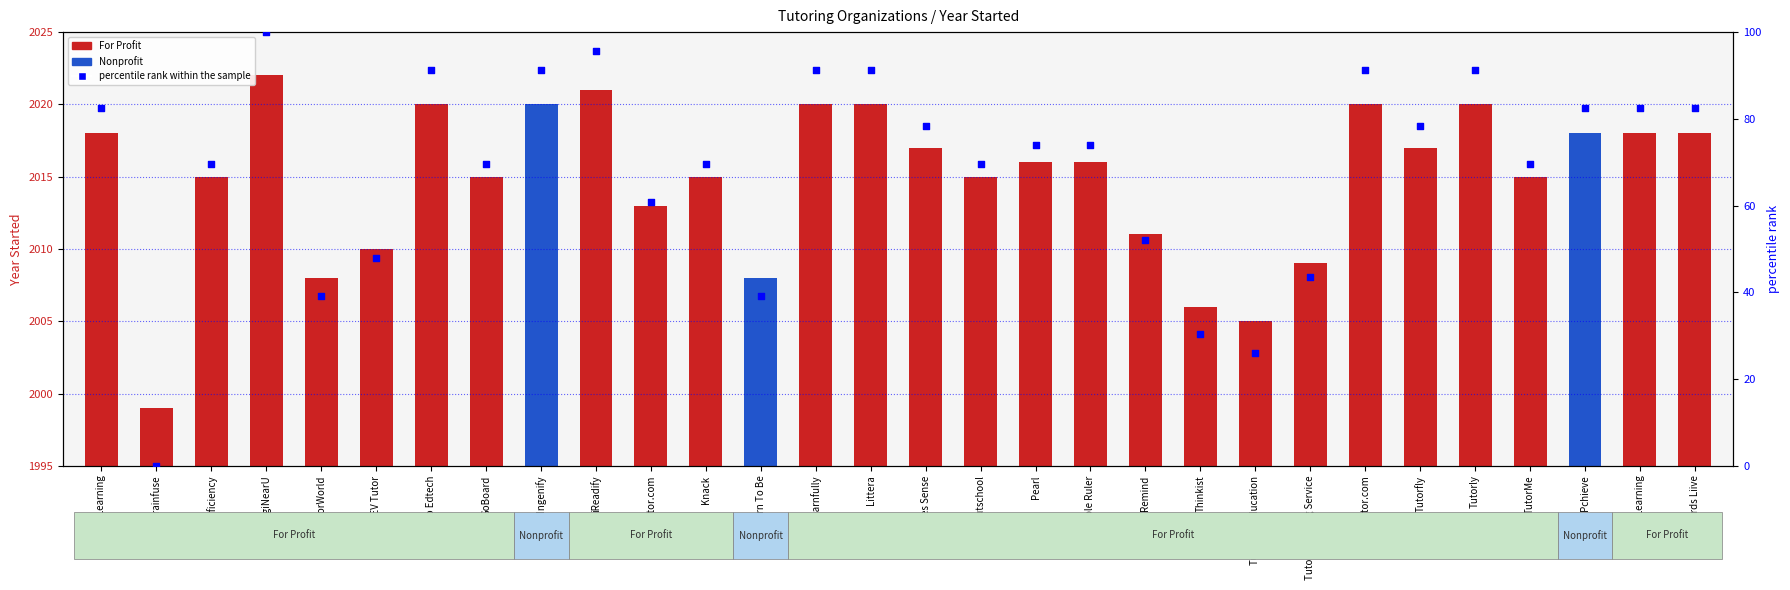

At which category is the sum across all series the highest?

EngiNearU